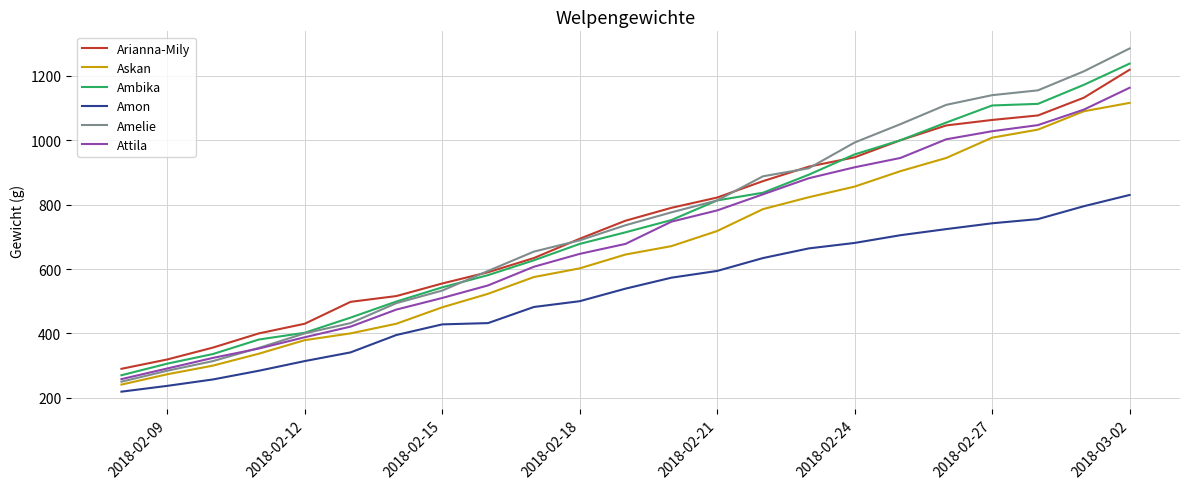

What is the difference between the maximum and minimum values in the Amelie series?

1035